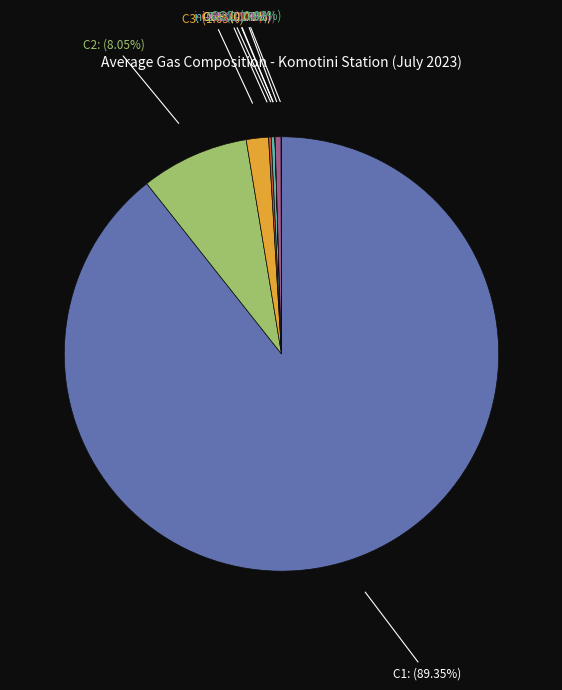

Does any single category account for the majority?

Yes